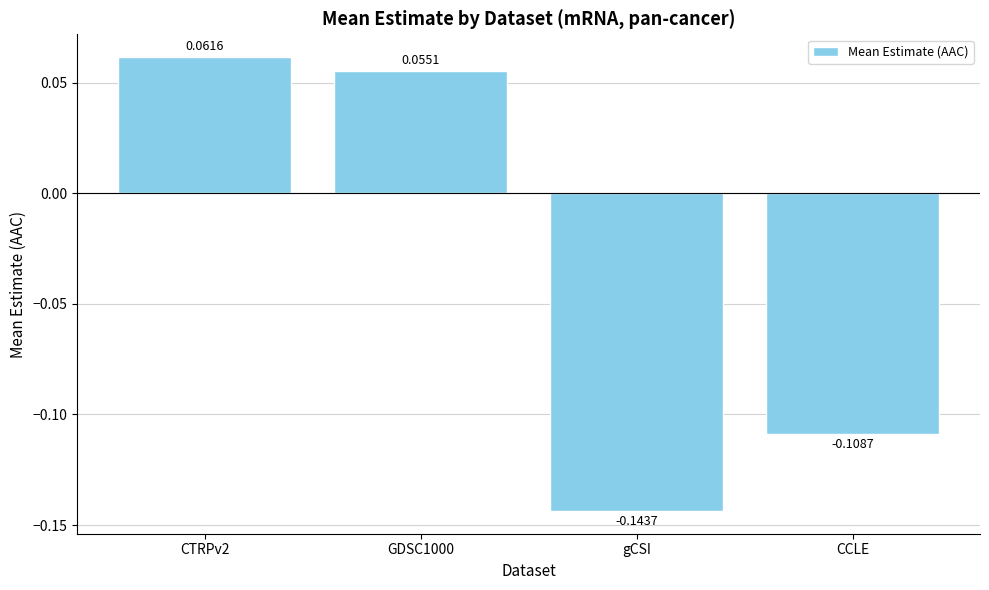

Count the number of data series in this chart.

1